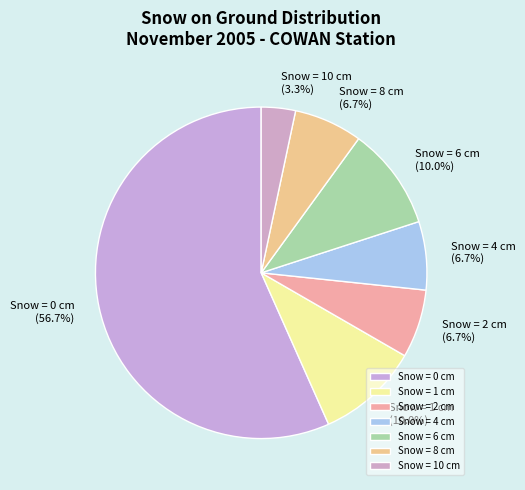

Approximately how many times larger is the value at Snow = 1 cm compared to Snow = 8 cm?

1.5